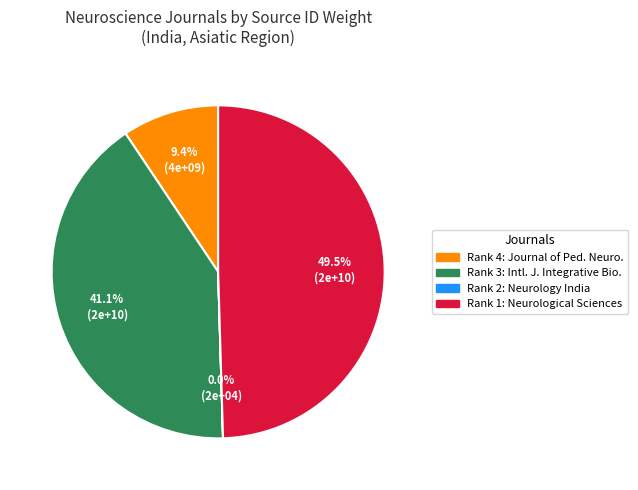

Does any single category account for the majority?

No